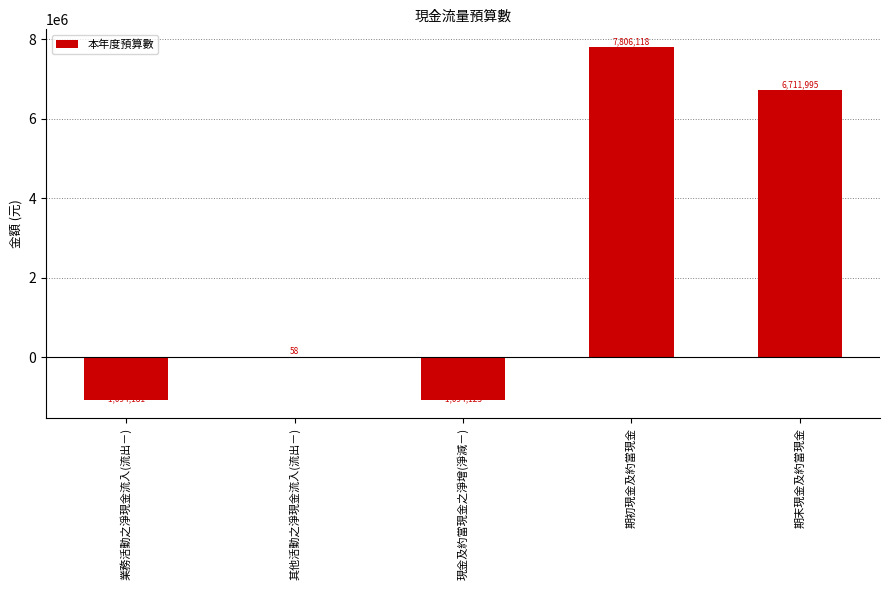

What is the change in value from 現金及約當現金之淨增(淨減－) to 期初現金及約當現金?

+8900241